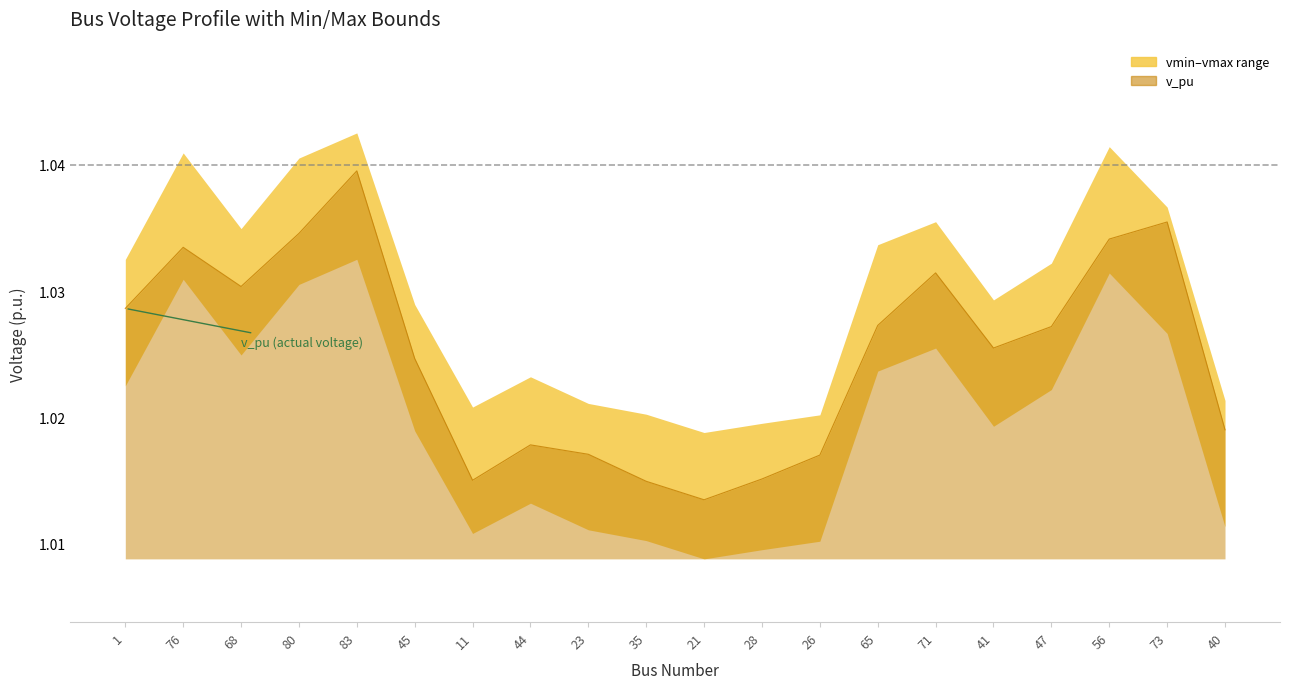

In vmax, how many points are lower than both neighbors (excluding endpoints)?

4